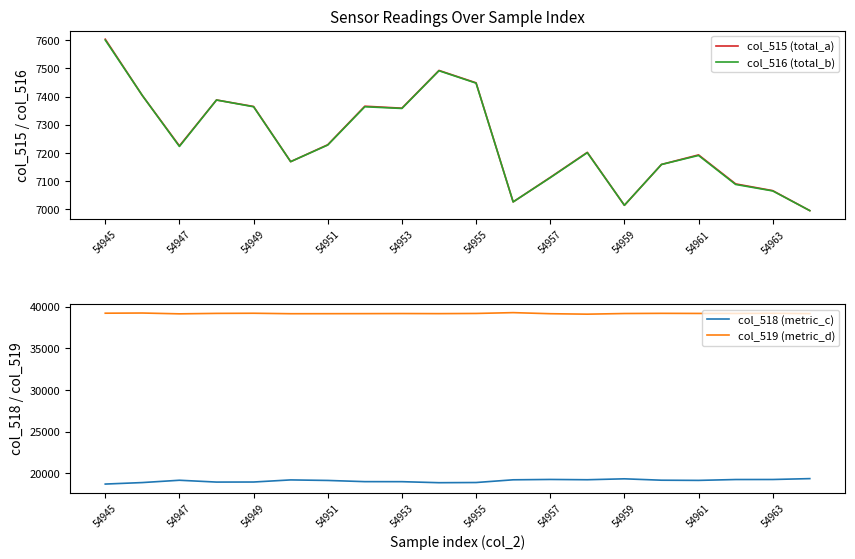

Which category has the highest value in the col_515 (total_a) series?

54945